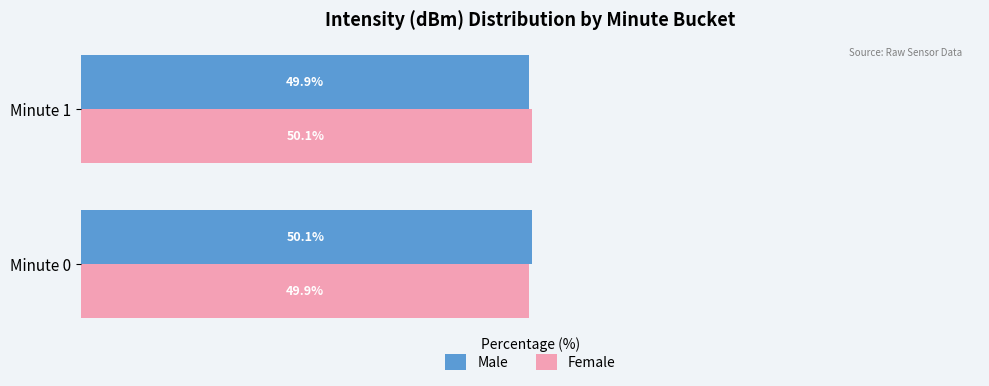

At which label is Female closest to 49?

Minute 0